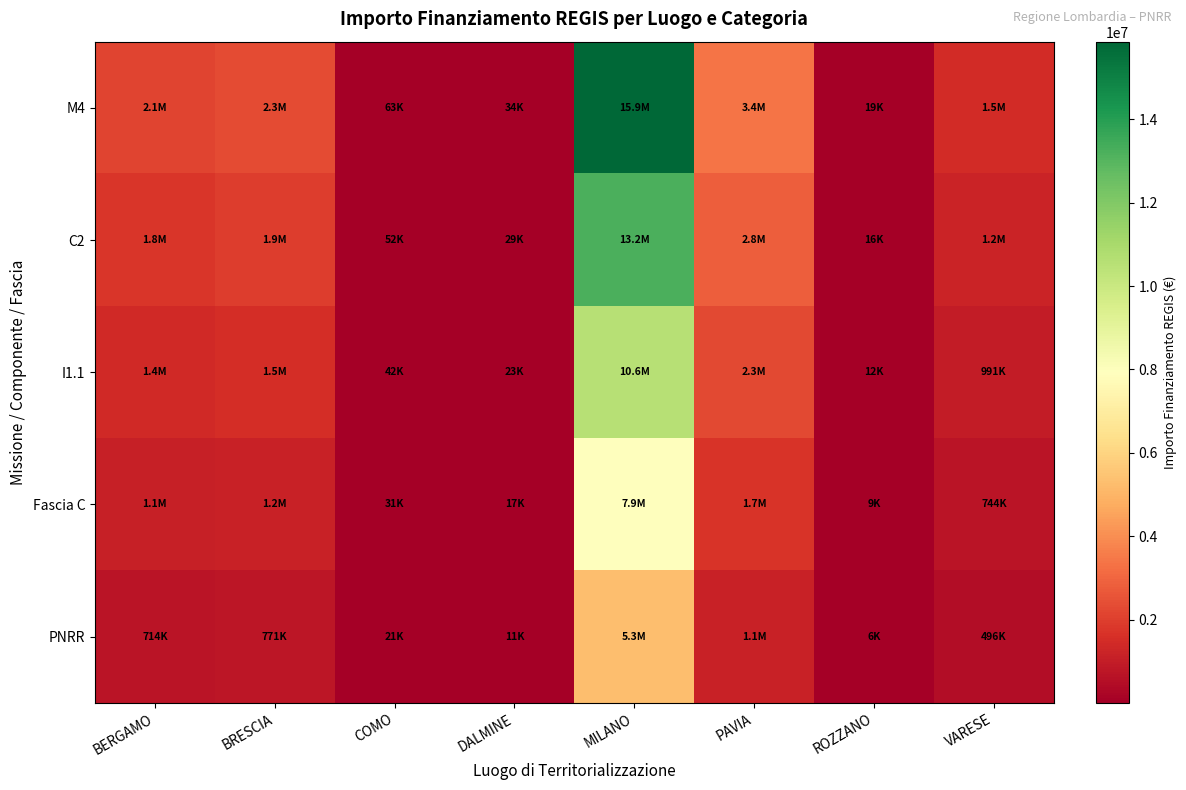

Reading right to left, extract all data points from this chart.

M4: VARESE=1487117.1	ROZZANO=18618.7	PAVIA=3379164.6	MILANO=15860164.1	DALMINE=34256.4	COMO=62628.8	BRESCIA=2312225.8	BERGAMO=2142725.6
C2: VARESE=1239264.2	ROZZANO=15515.6	PAVIA=2815970.5	MILANO=13216803.4	DALMINE=28547.0	COMO=52190.7	BRESCIA=1926854.9	BERGAMO=1785604.7
I1.1: VARESE=991411.4	ROZZANO=12412.5	PAVIA=2252776.4	MILANO=10573442.7	DALMINE=22837.6	COMO=41752.5	BRESCIA=1541483.9	BERGAMO=1428483.8
Fascia C: VARESE=743558.6	ROZZANO=9309.4	PAVIA=1689582.3	MILANO=7930082.0	DALMINE=17128.2	COMO=31314.4	BRESCIA=1156112.9	BERGAMO=1071362.8
PNRR: VARESE=495705.7	ROZZANO=6206.2	PAVIA=1126388.2	MILANO=5286721.4	DALMINE=11418.8	COMO=20876.3	BRESCIA=770741.9	BERGAMO=714241.9